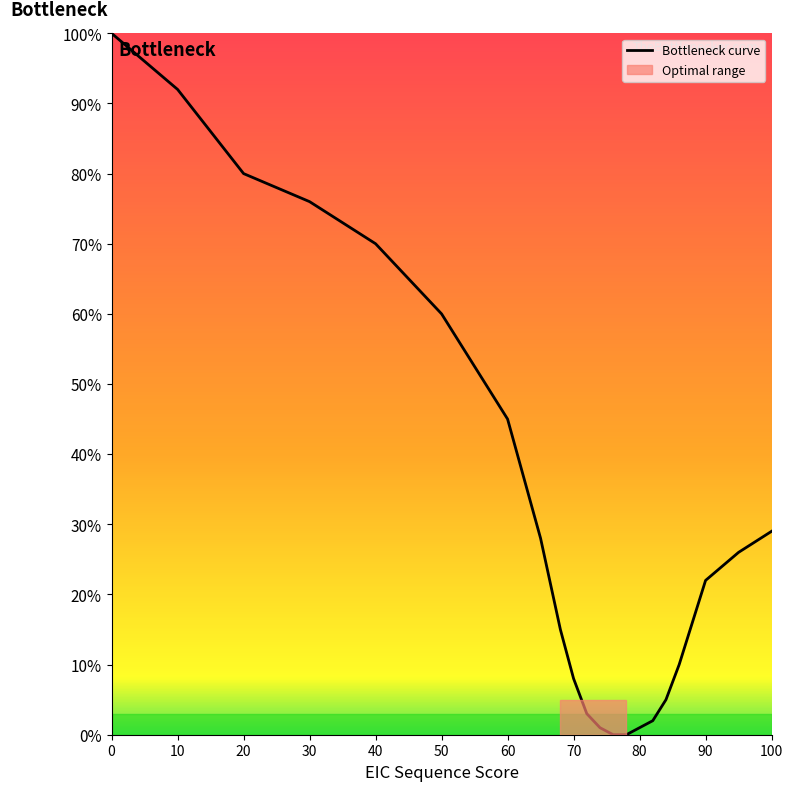

What is the difference between the maximum and minimum values?

100